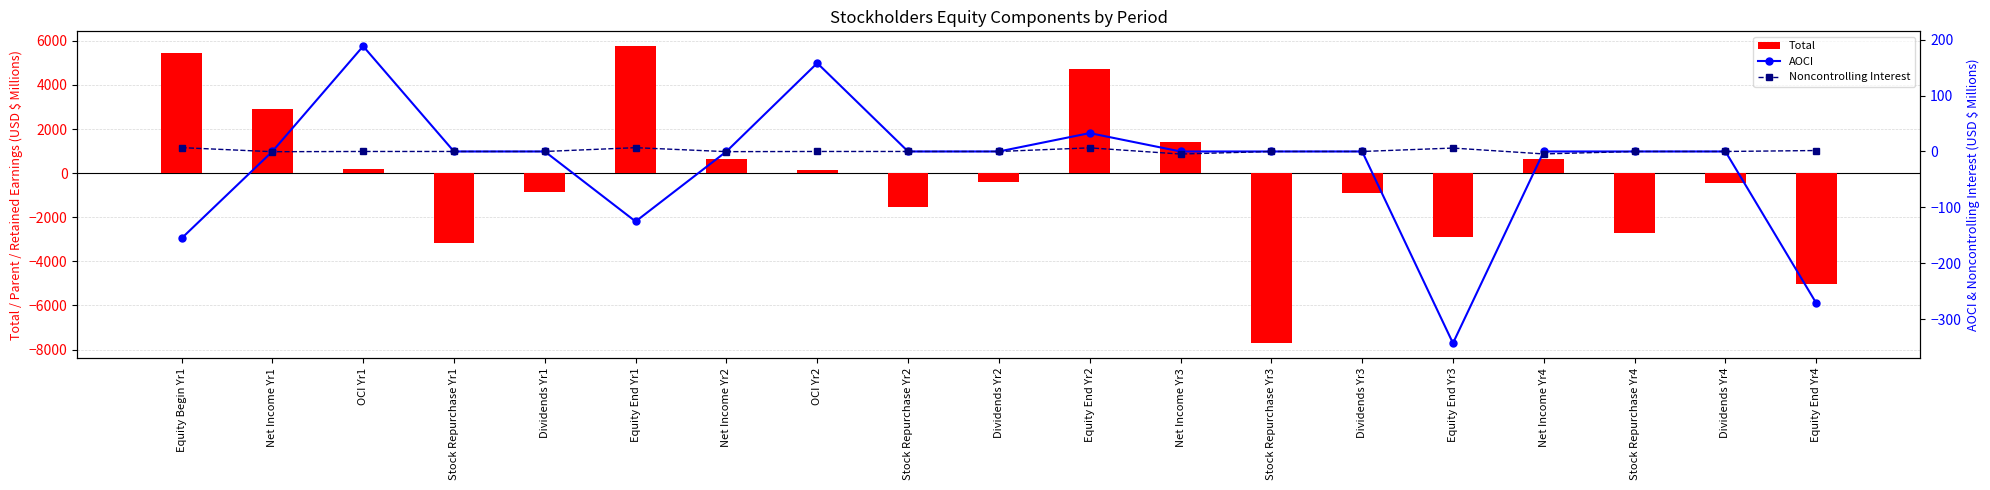

At how many categories does at least one series exceed -5194?

19